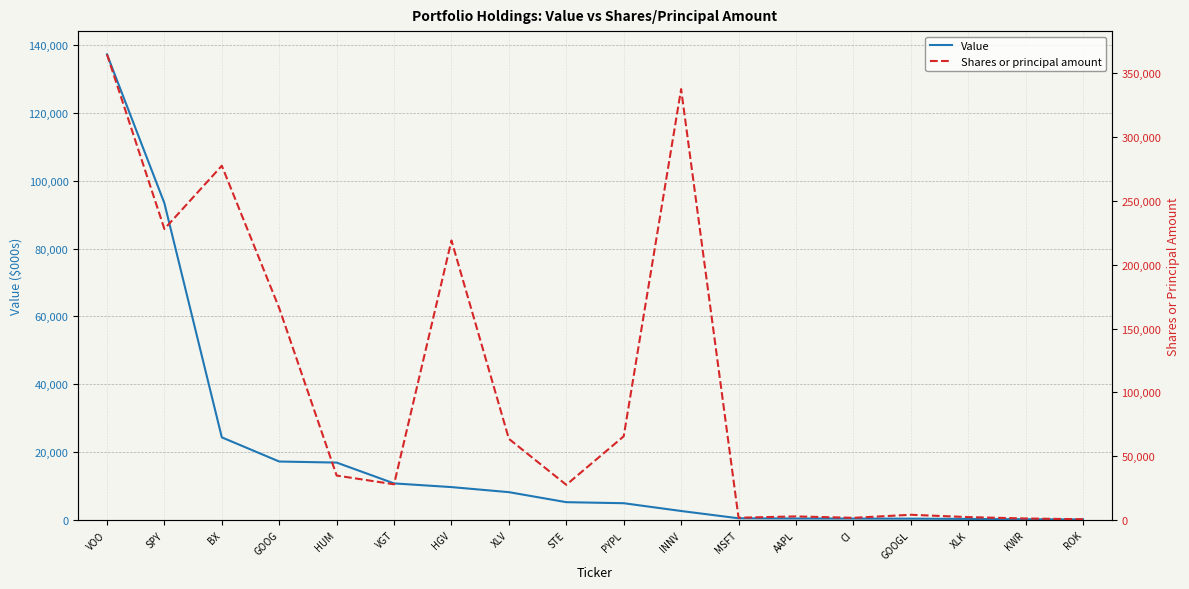

Which series changed the most between HUM and GOOGL?

Shares or principal amount